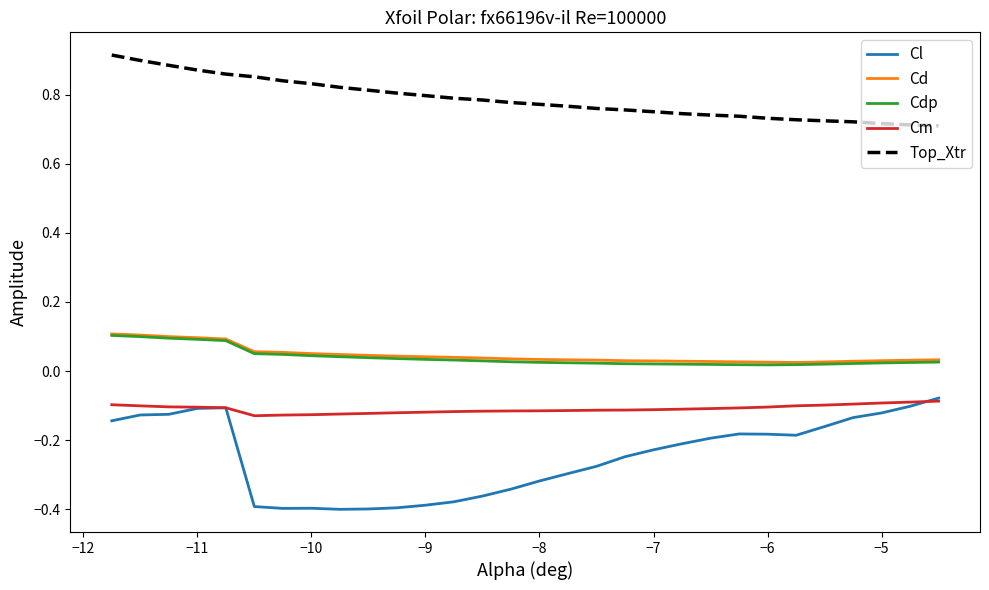

True or false: Cl and Cd cross at least once.

False